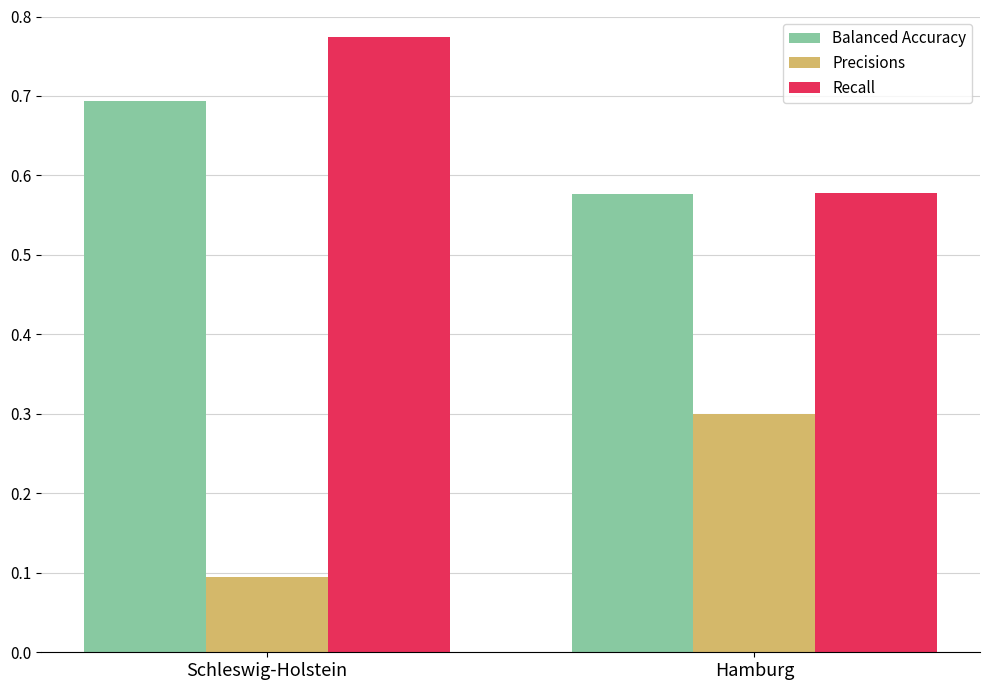

The value of Recall at Hamburg is 0.3. True or false?

False